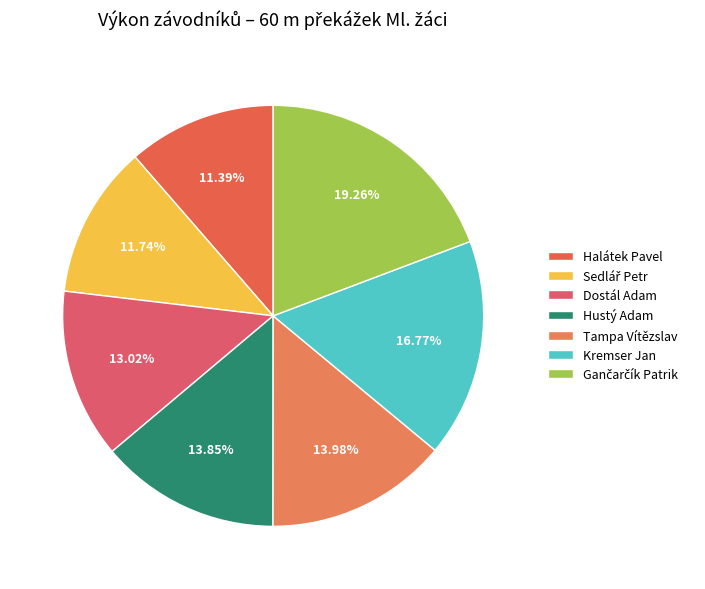

How many slices are in this pie chart?

7